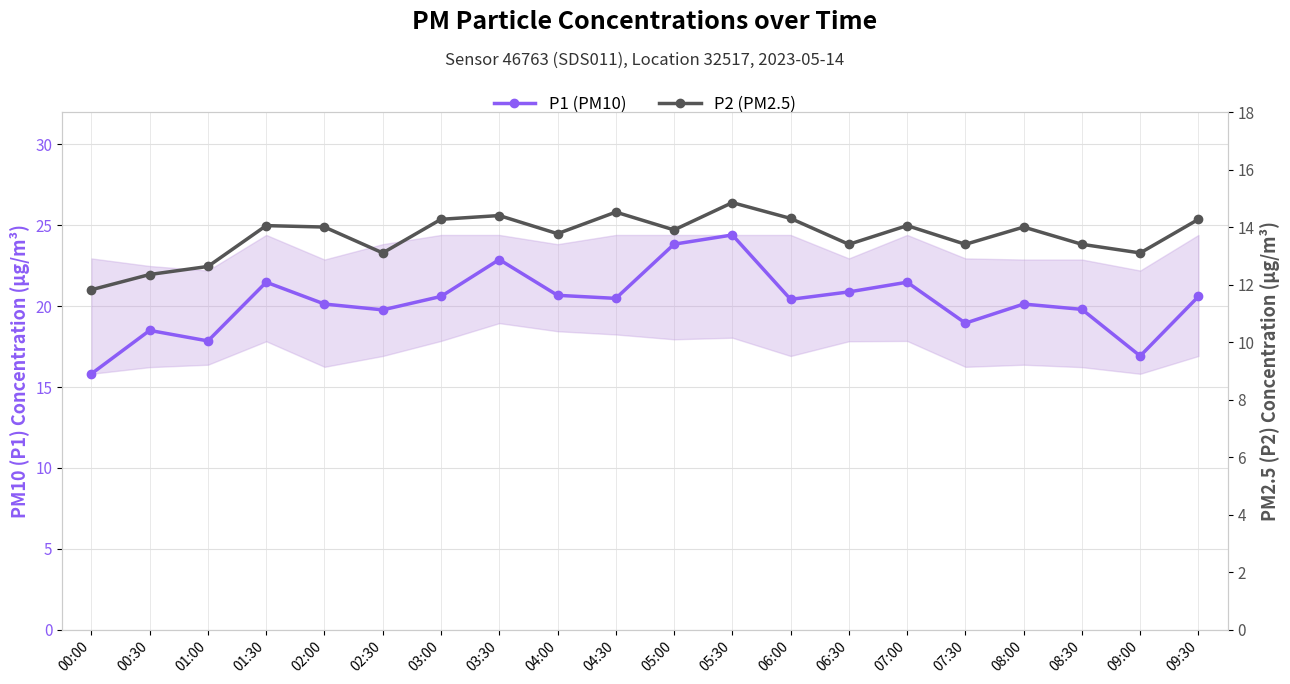

Where is P2 (PM2.5) nearest to the value 13?

02:30